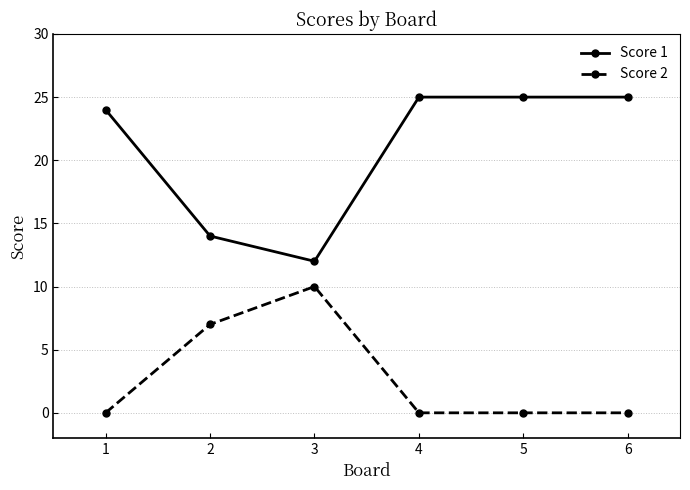

What is the difference between the maximum and second lowest values in the Score 1 series?

11